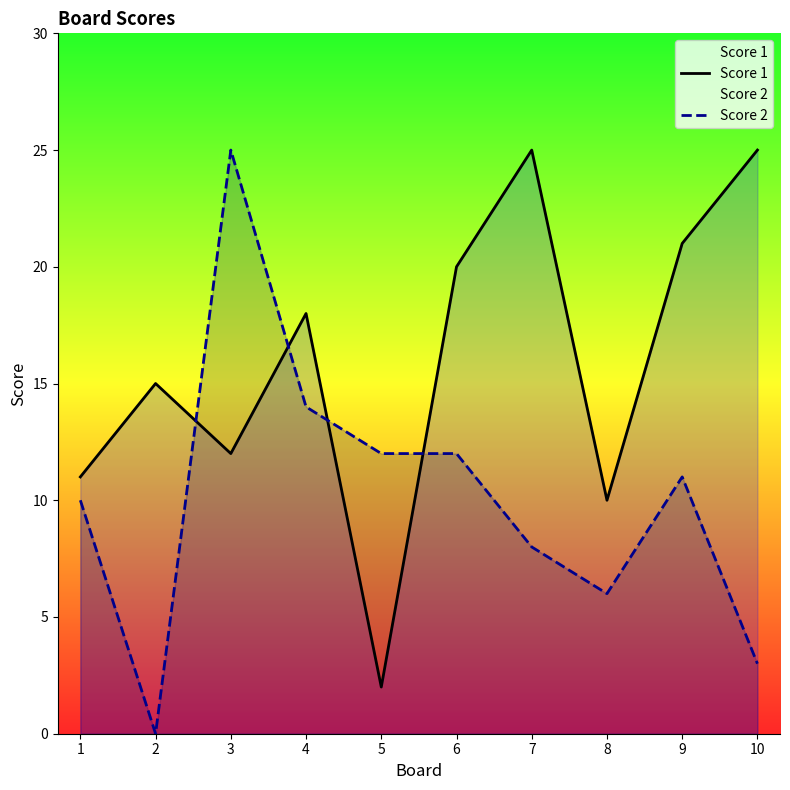

At how many categories does at least one series exceed 9?

10